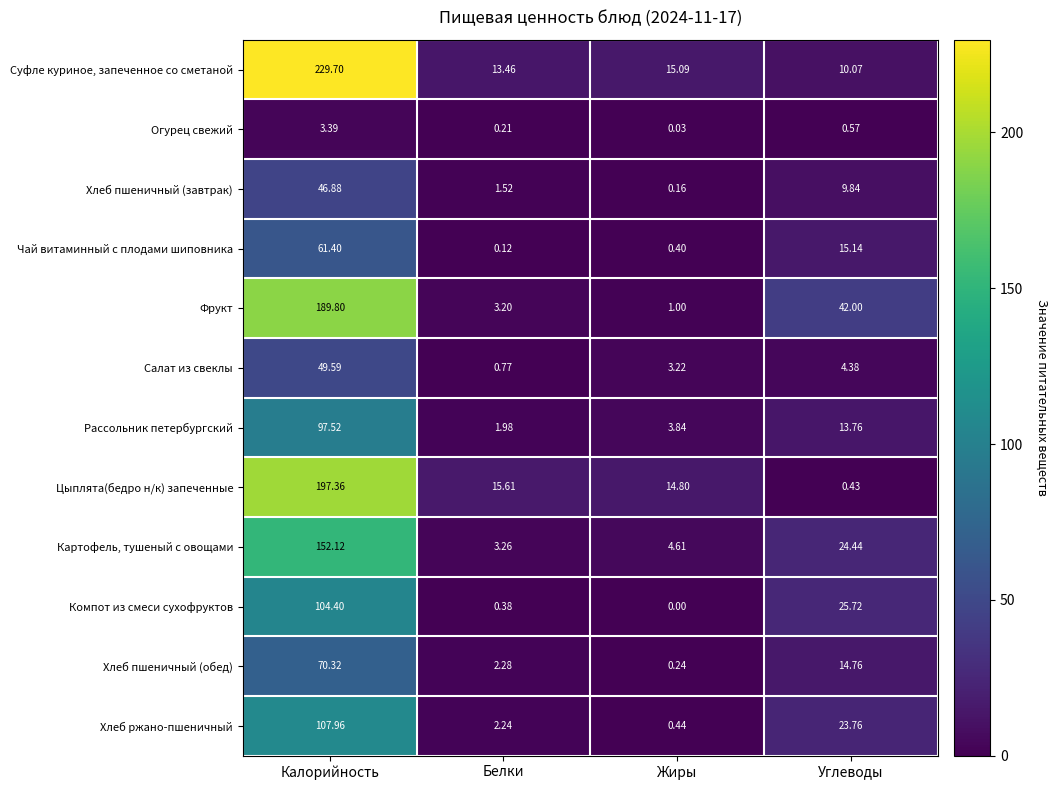

At how many categories does at least one series exceed 220?

1